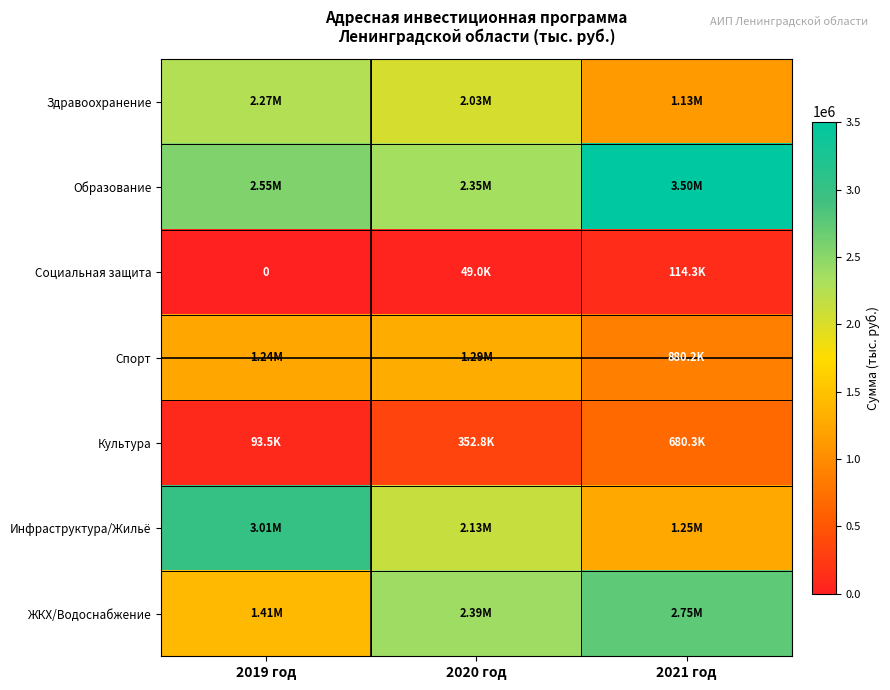

At how many categories does at least one series exceed 1268629?

3